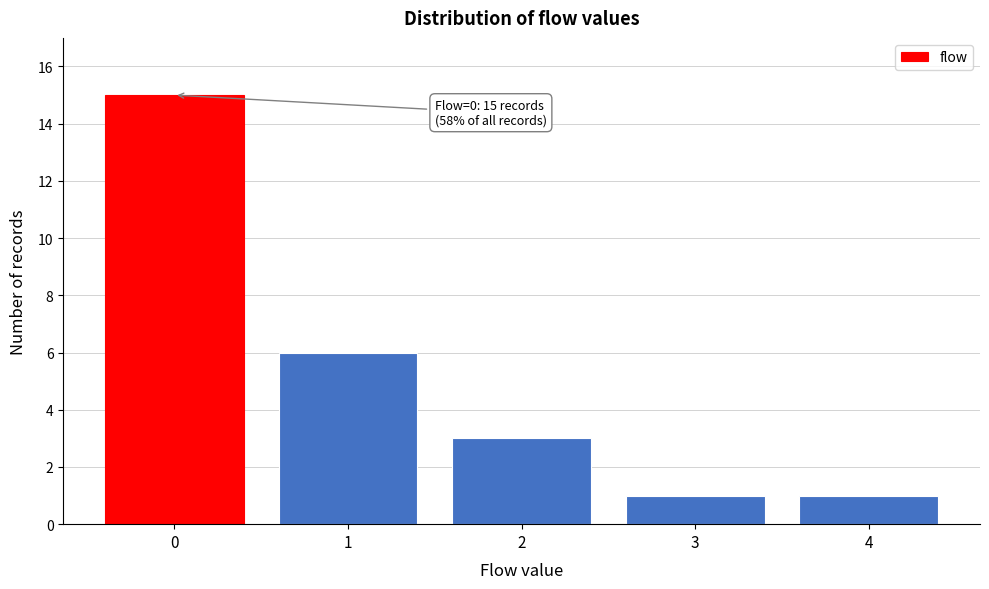

Reading right to left, what are all the values shown in this chart?

1	1	3	6	15